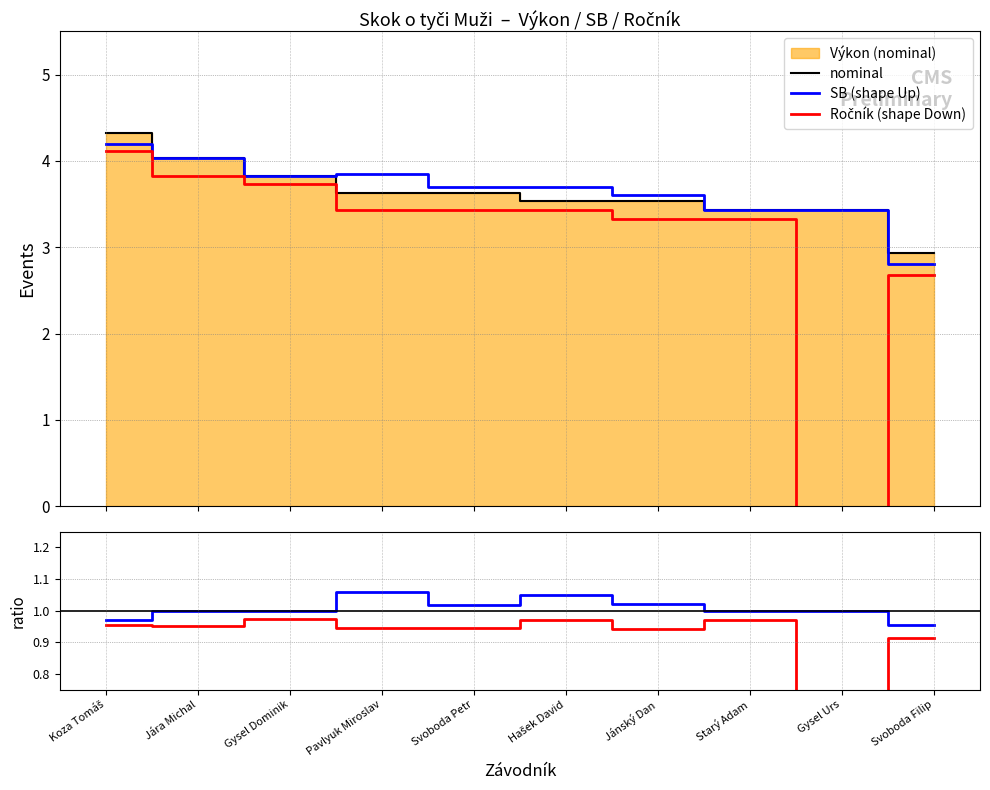

How many lines are shown in the chart?

3